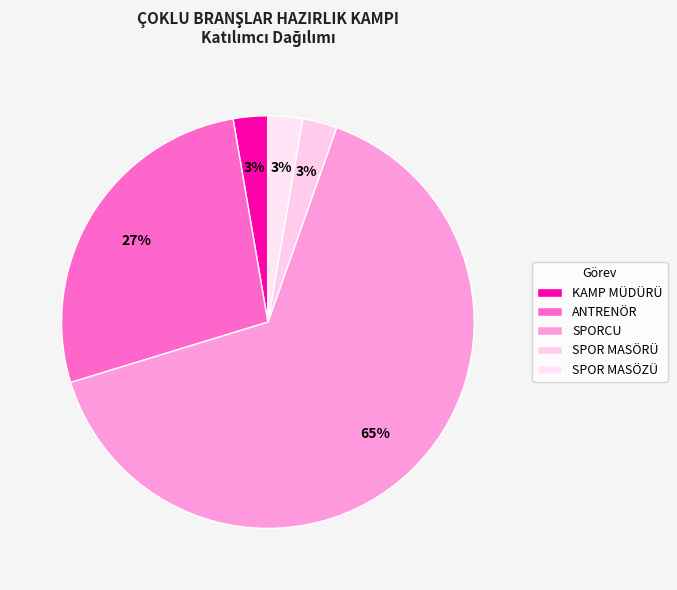

How much of the chart is everything except ANTRENÖR?

73.0%